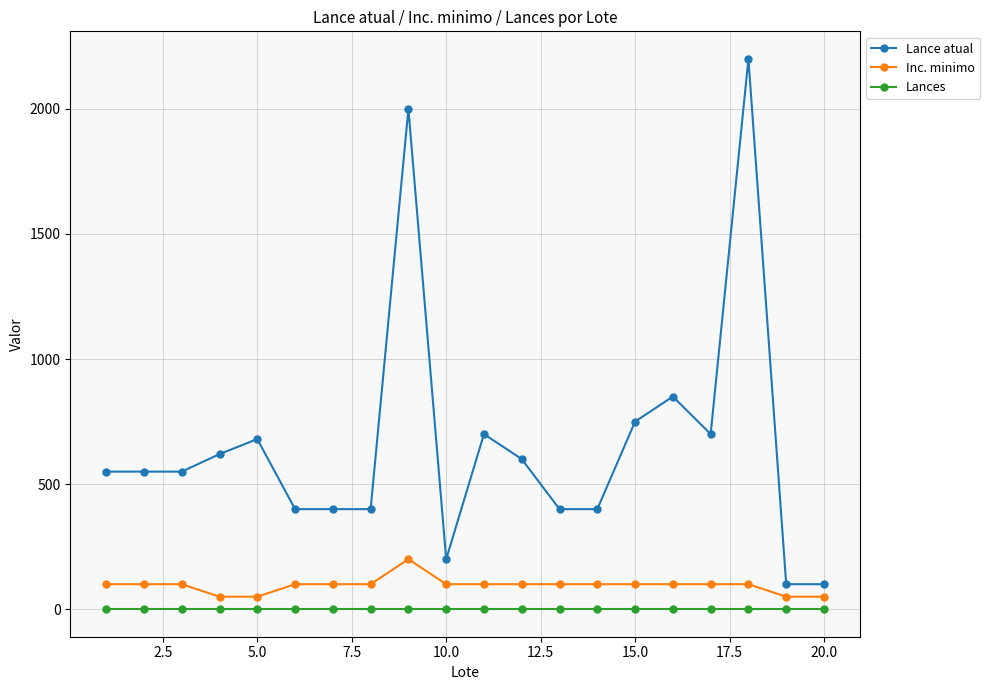

Which series has the largest total across all categories?

Lance atual